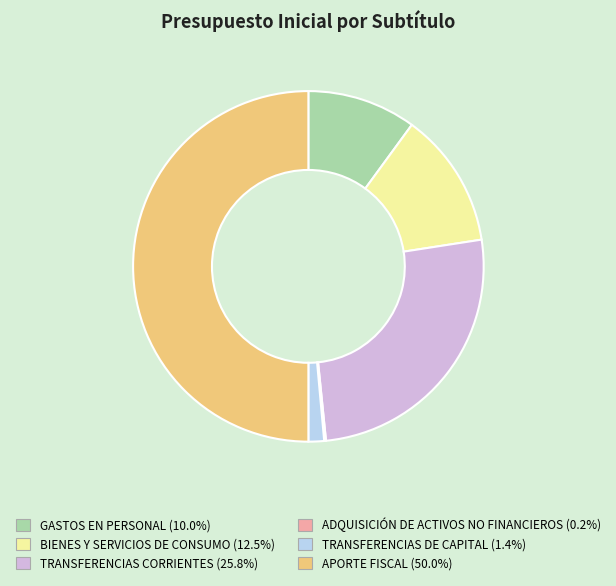

The GASTOS EN PERSONAL slice represents 10% of the pie. True or false?

True